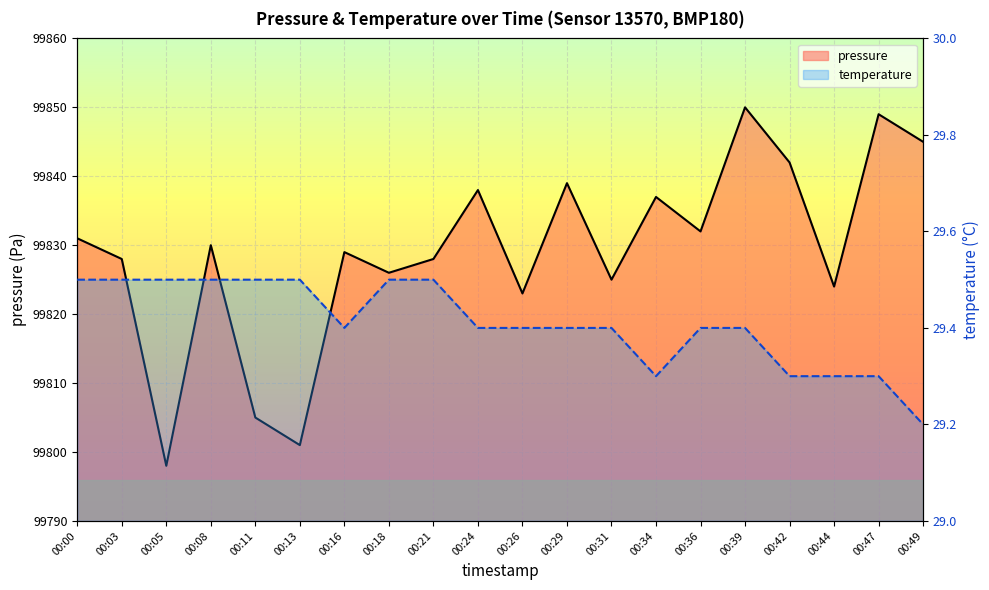

Reading left to right, transcribe all the data shown in this chart.

pressure: 00:00=99831.0	00:03=99828.0	00:05=99798.0	00:08=99830.0	00:11=99805.0	00:13=99801.0	00:16=99829.0	00:18=99826.0	00:21=99828.0	00:24=99838.0	00:26=99823.0	00:29=99839.0	00:31=99825.0	00:34=99837.0	00:36=99832.0	00:39=99850.0	00:42=99842.0	00:44=99824.0	00:47=99849.0	00:49=99845.0
temperature: 00:00=29.5	00:03=29.5	00:05=29.5	00:08=29.5	00:11=29.5	00:13=29.5	00:16=29.4	00:18=29.5	00:21=29.5	00:24=29.4	00:26=29.4	00:29=29.4	00:31=29.4	00:34=29.3	00:36=29.4	00:39=29.4	00:42=29.3	00:44=29.3	00:47=29.3	00:49=29.2